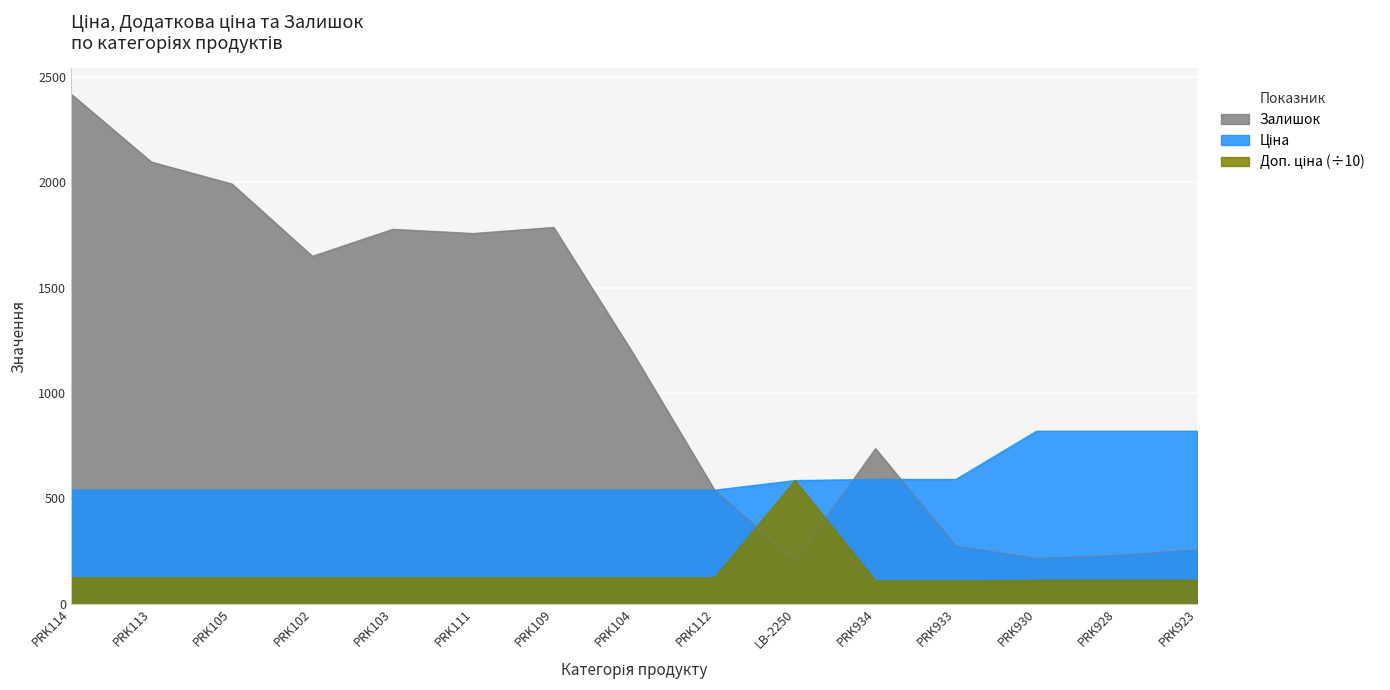

Read the Залишок value at PRK111.

1757.0